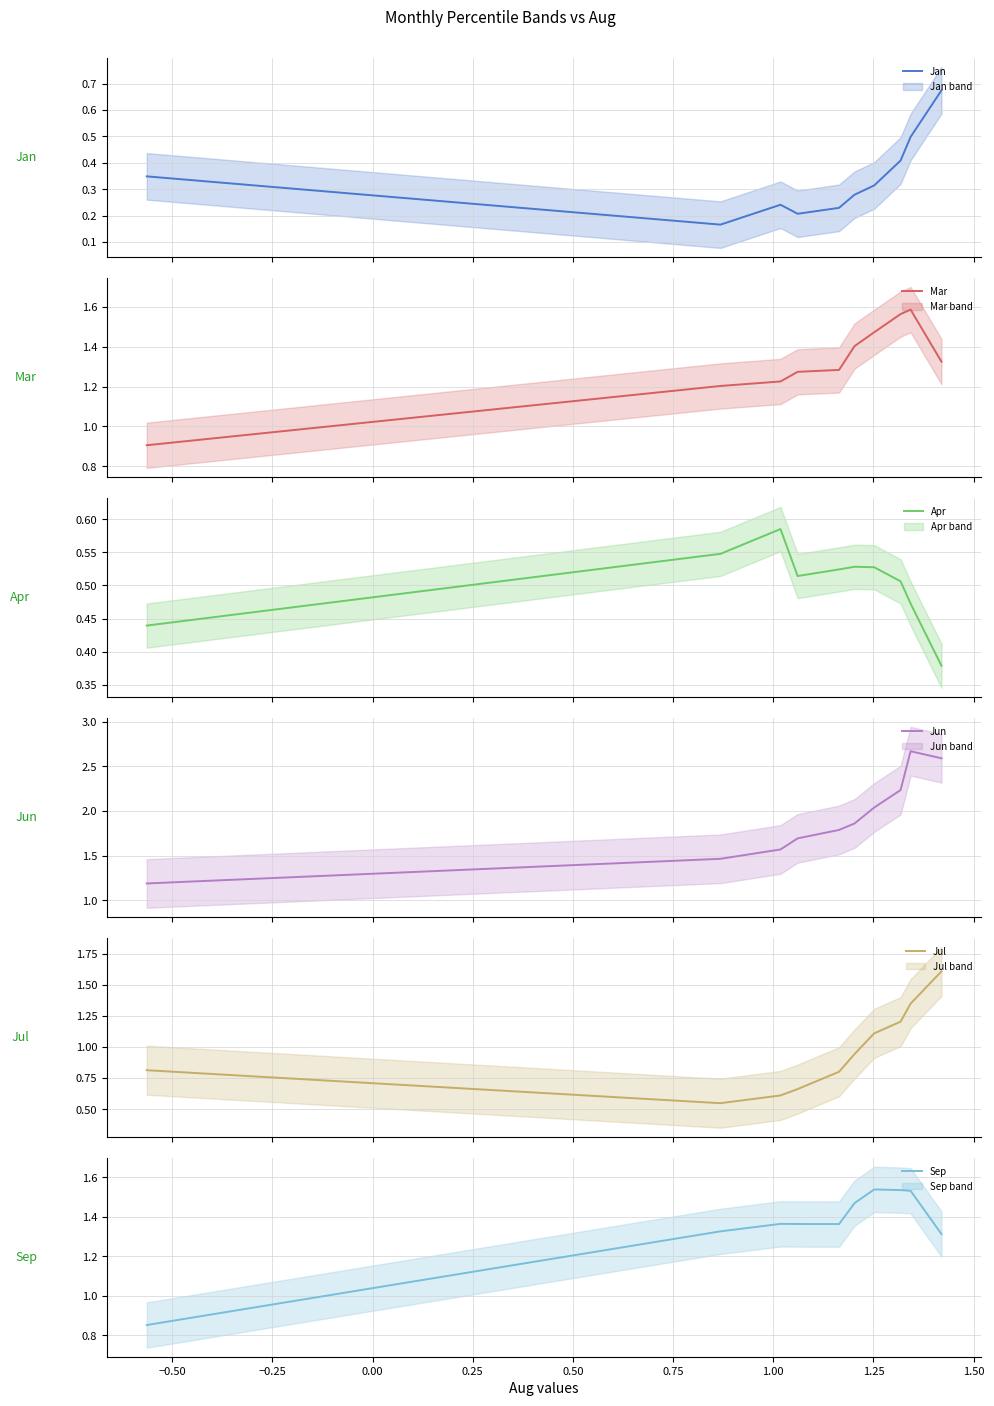

Is this an area chart (filled region under the line)?

No